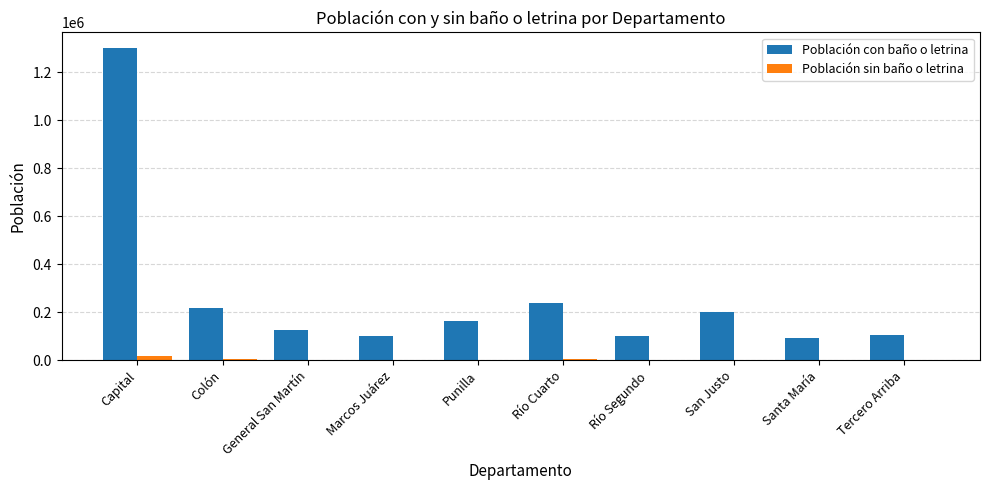

Between Río Cuarto and Tercero Arriba, which series saw the biggest shift?

Población con baño o letrina